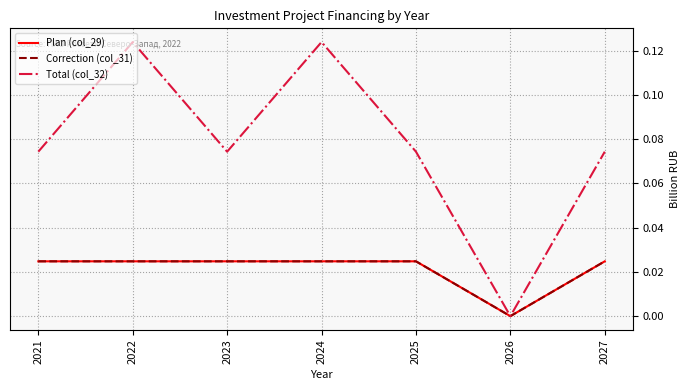

Reading left to right, what are all the values shown in this chart?

Plan (col_29): 0.0	0.0	0.0	0.0	0.0	0.0	0.0
Correction (col_31): 0.0	0.0	0.0	0.0	0.0	0.0	0.0
Total (col_32): 0.1	0.1	0.1	0.1	0.1	0.0	0.1